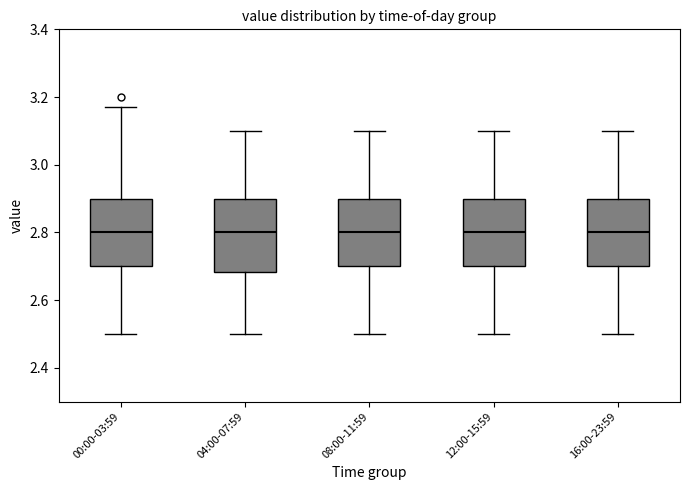

Where does the median line of the box for 00:00-03:59 sit on the y-axis? The values are not printed on the chart, so give them approximately, as read against the axis.

2.80